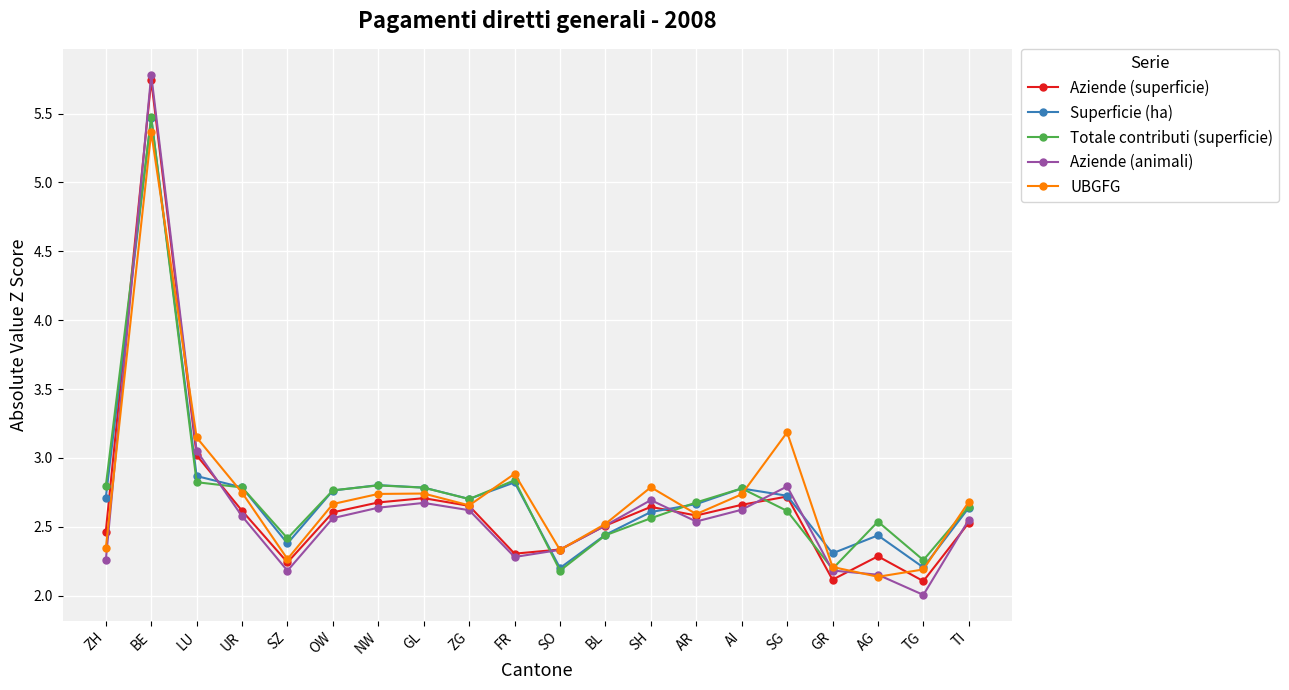

Between which two adjacent categories do UBGFG and Aziende (superficie) first intersect?

BE and LU